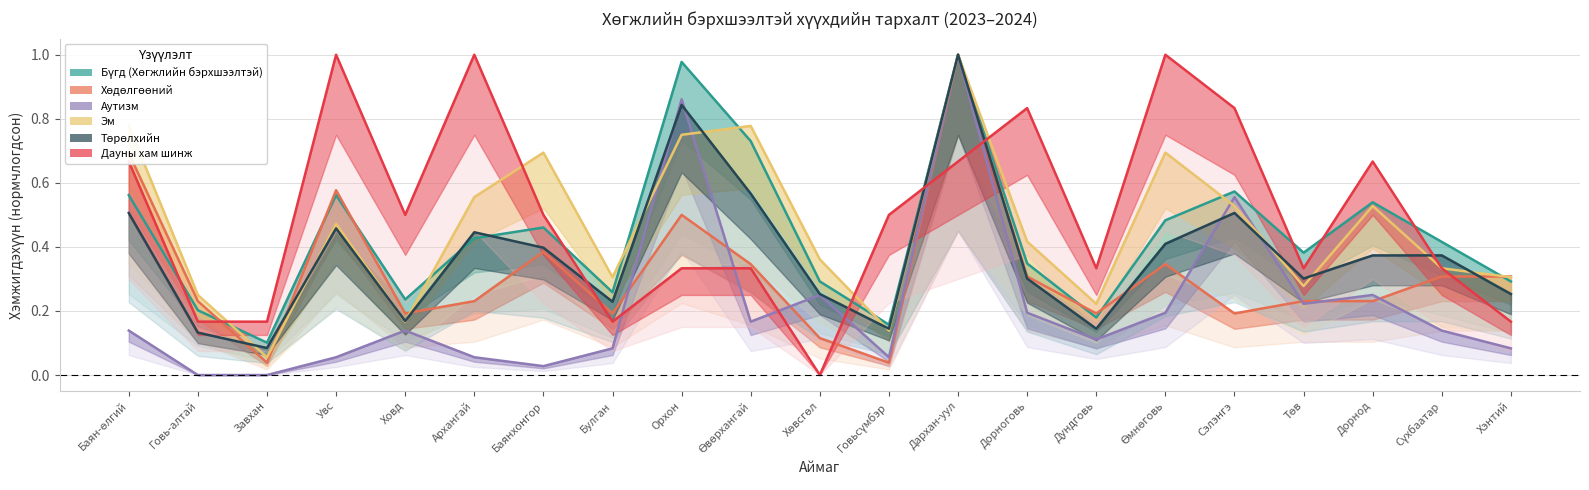

Which has a higher value, Говь-алтай or Увс?

Увс